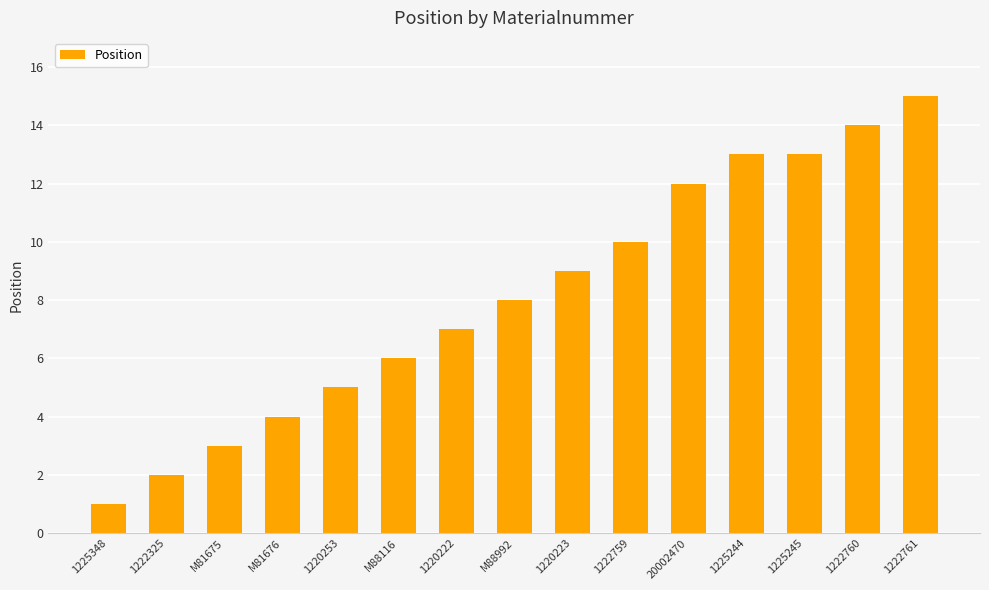

What is the difference between the maximum and second lowest values?

13